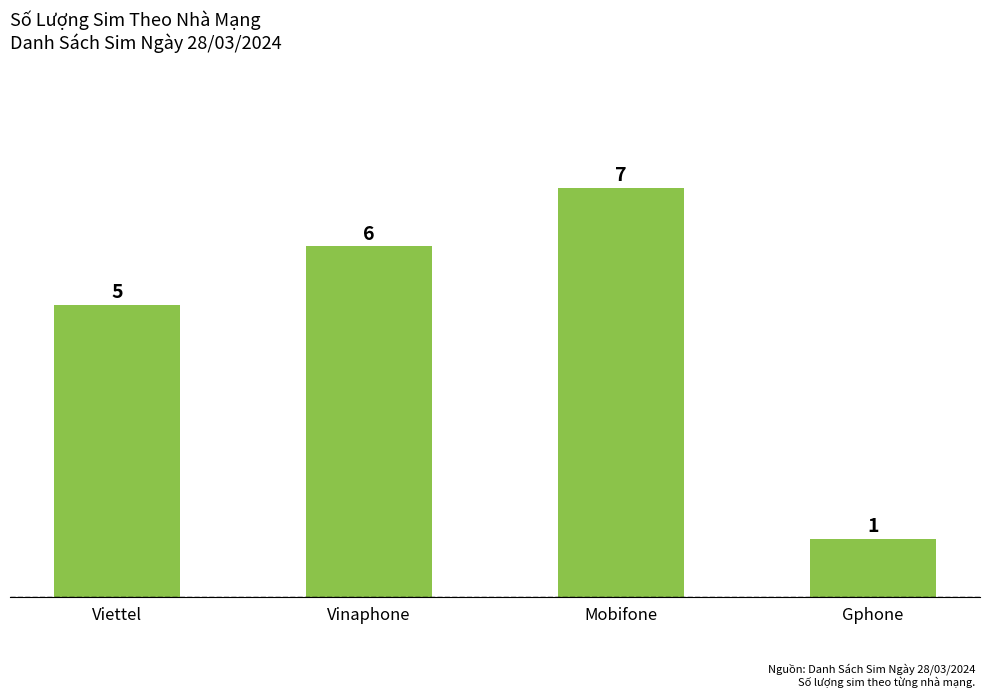

The value at Gphone is 1. True or false?

True